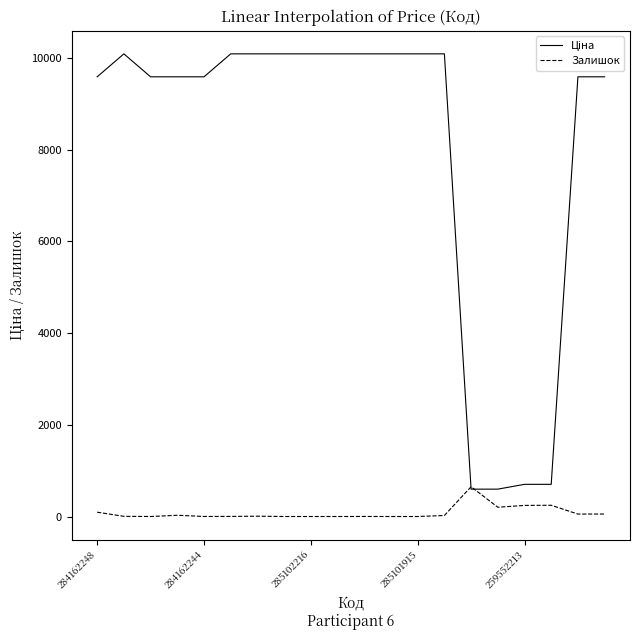

What is the total value across all series at 259552213?

943.4